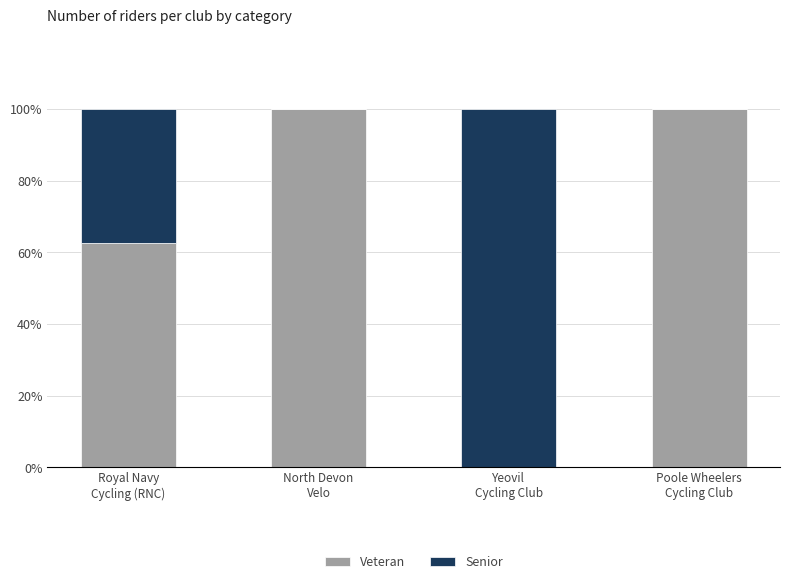

What is the maximum value for Veteran?

100.0